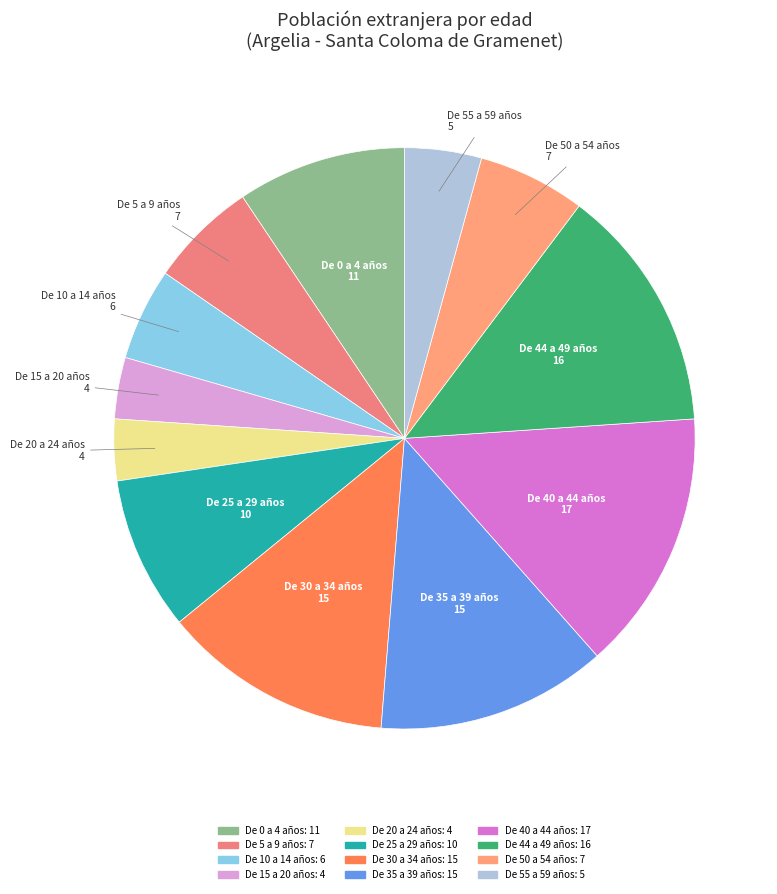

Does any single category account for the majority?

No